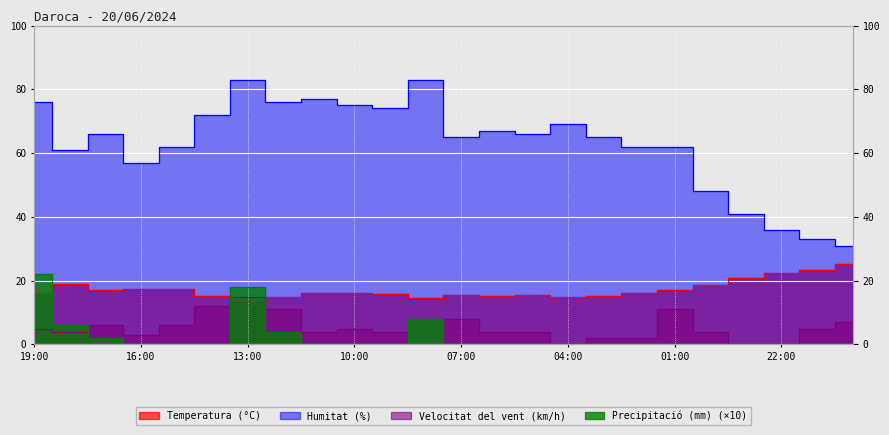

Reading left to right, transcribe all the data shown in this chart.

Temperatura (°C): 16.2	18.8	17.0	17.5	17.5	15.1	13.7	14.9	16.0	16.0	15.9	14.5	15.4	15.3	15.5	14.9	15.3	16.2	17.2	18.5	20.9	22.3	23.5	25.1
Humitat (%): 76.0	61.0	66.0	57.0	62.0	72.0	83.0	76.0	77.0	75.0	74.0	83.0	65.0	67.0	66.0	69.0	65.0	62.0	62.0	48.0	41.0	36.0	33.0	31.0
Velocitat del vent (km/h): 5.0	4.0	6.0	3.0	6.0	12.0	15.0	11.0	4.0	5.0	4.0	0.0	8.0	4.0	4.0	0.0	2.0	2.0	11.0	4.0	0.0	0.0	5.0	7.0
Precipitació (mm): 22.0	6.0	2.0	0.0	0.0	0.0	18.0	4.0	0.0	0.0	0.0	8.0	0.0	0.0	0.0	0.0	0.0	0.0	0.0	0.0	0.0	0.0	0.0	0.0